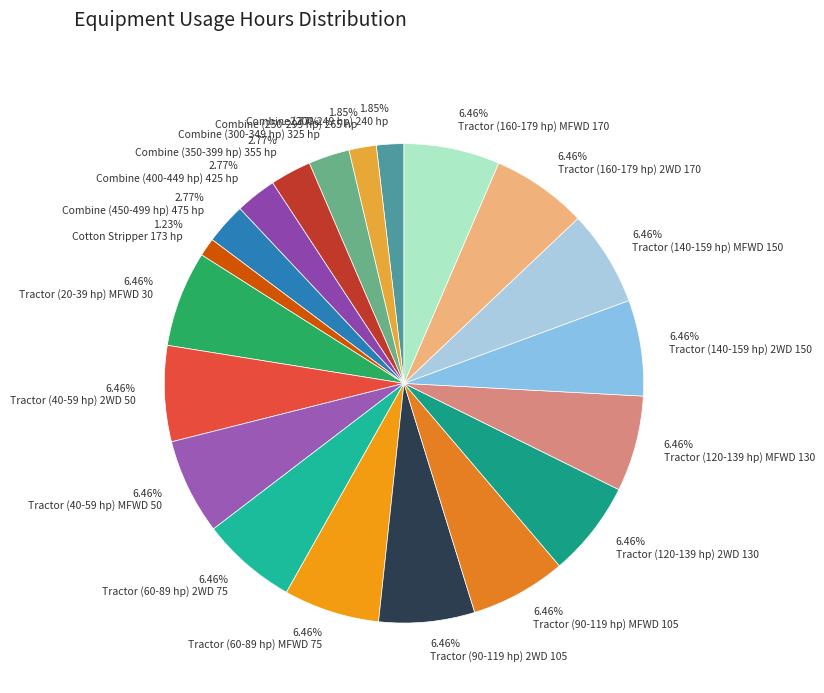

Does any single category account for the majority?

No